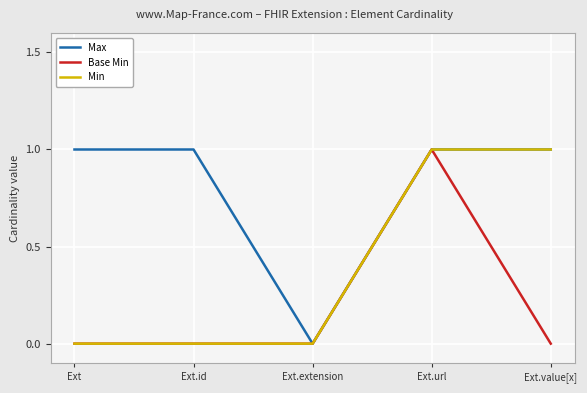

Which series changed the most between Ext.url and Ext.value[x]?

Base Min